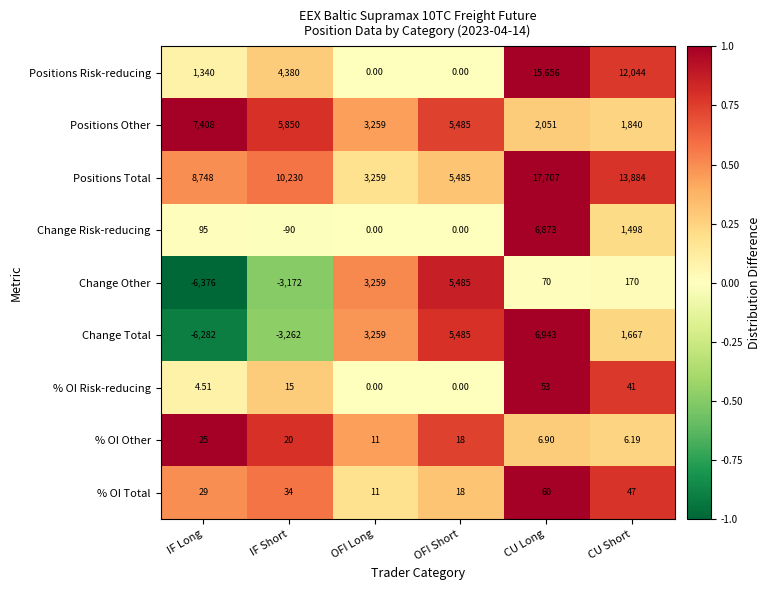

At IF Short, list the series in order from largest to smallest.

Positions Total, Positions Other, Positions Risk-reducing, % OI Total, % OI Other, % OI Risk-reducing, Change Risk-reducing, Change Other, Change Total